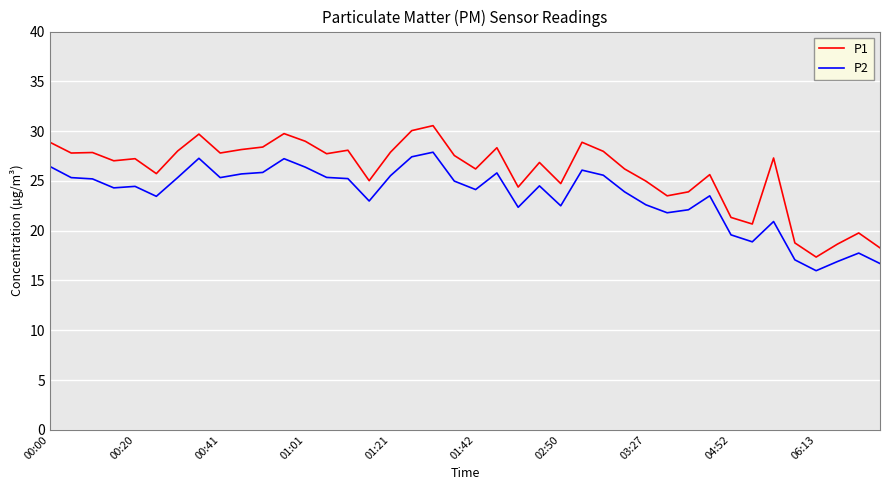

Which series has the widest spread of values?

P1